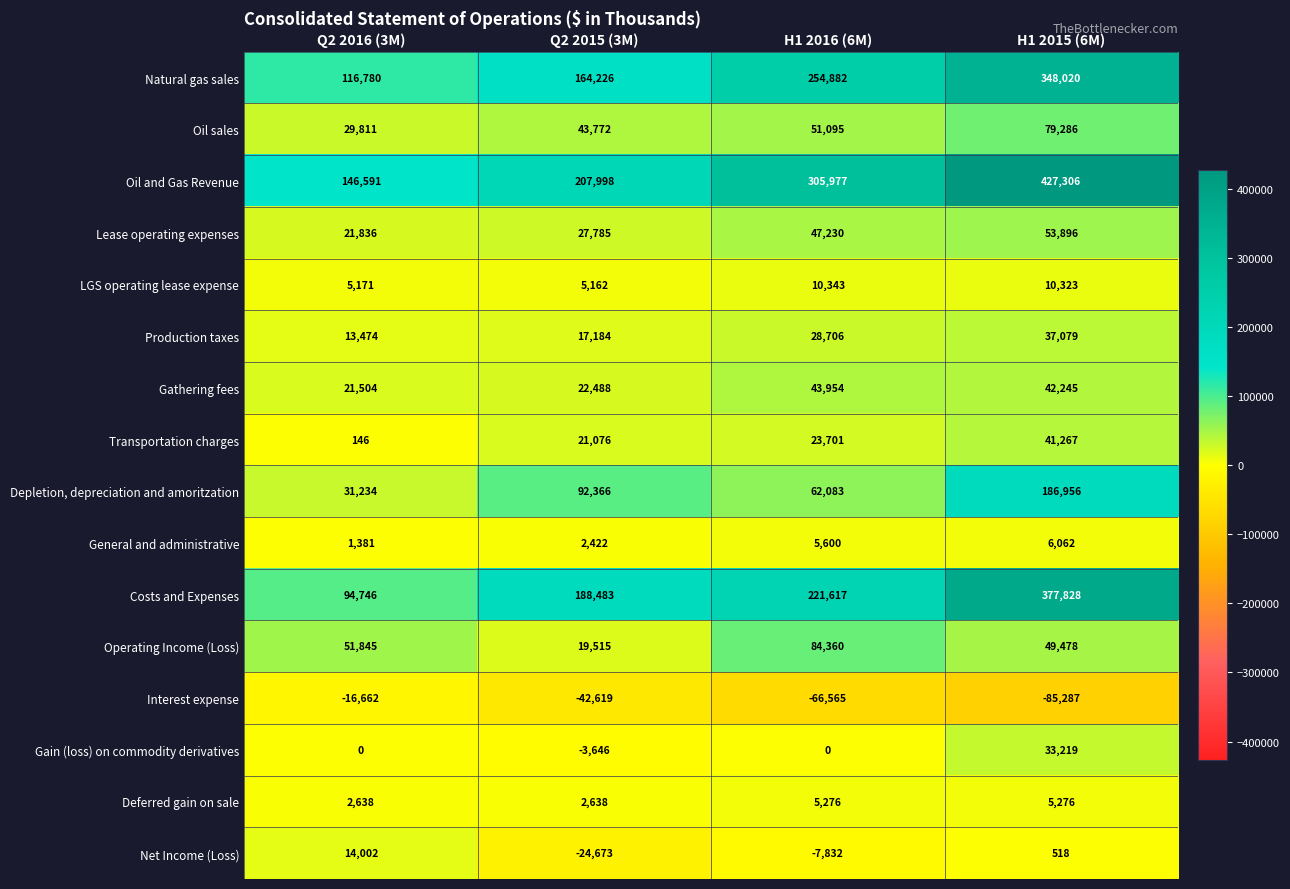

Which label corresponds to the largest value in the chart?

H1 2015 (6M)